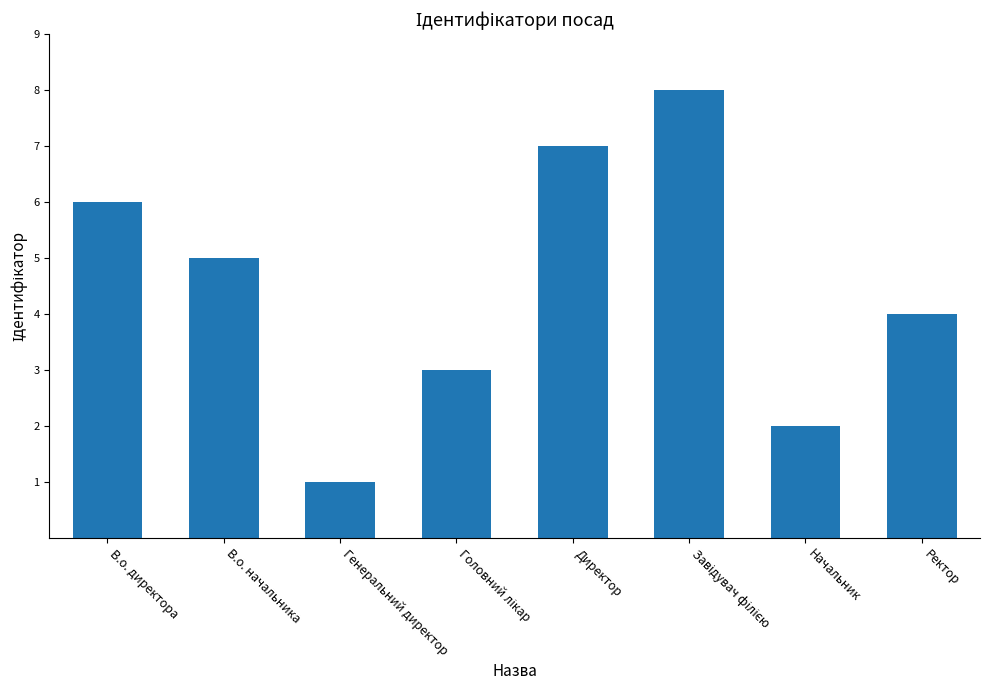

What is the sum of the values at Директор and Начальник?

9